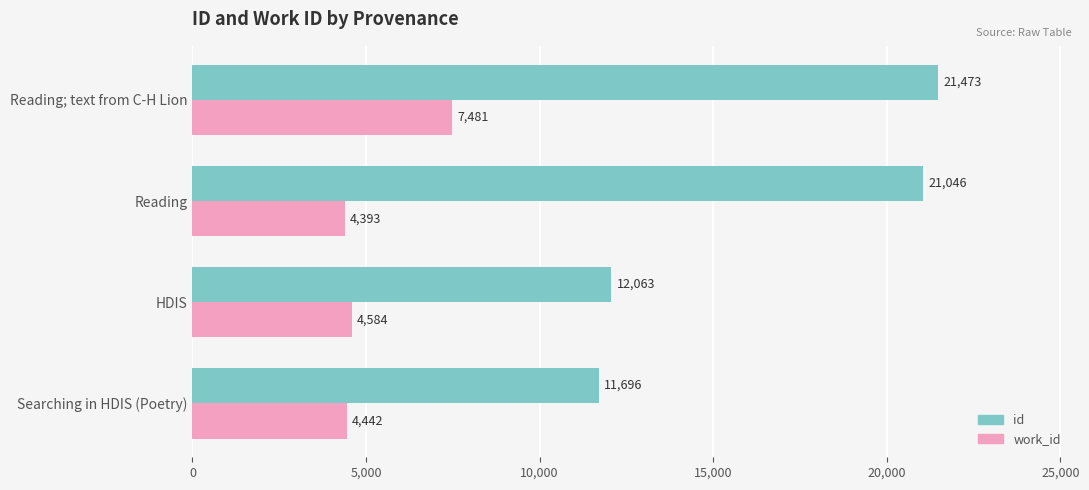

What is the total value across all series at HDIS?

16647